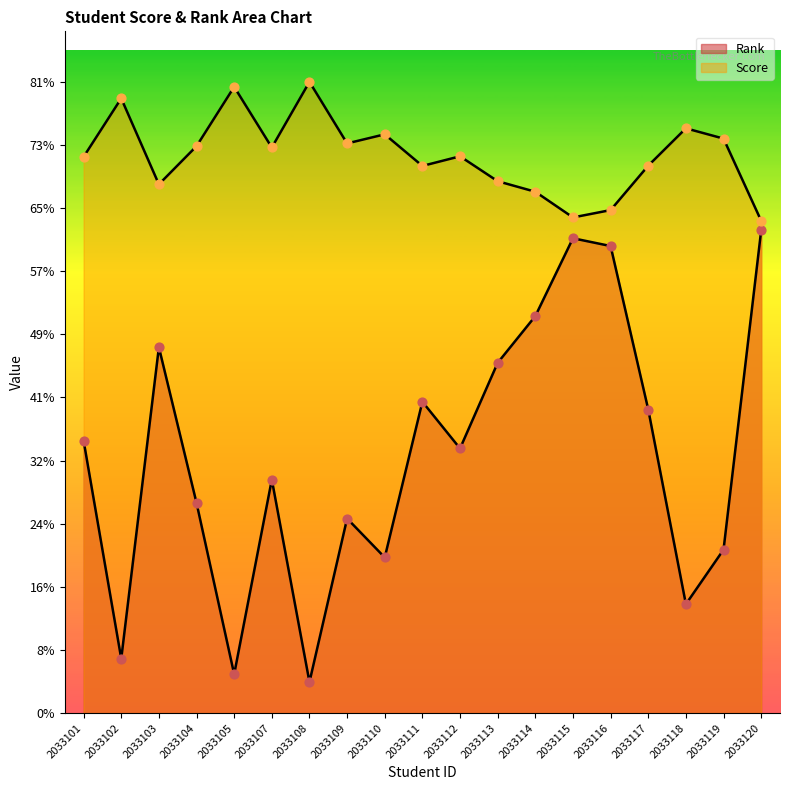

What are all the series names shown in the legend?

Rank, Score